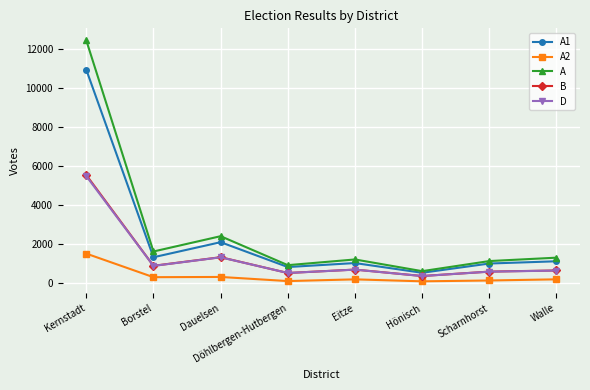

What is the difference between the A values at Walle and Kernstadt?

11131